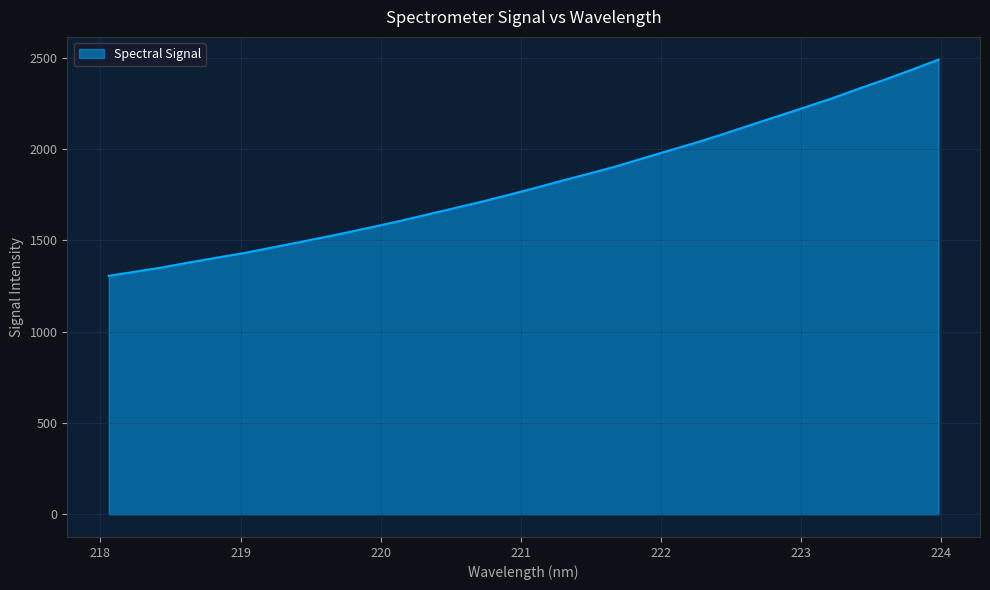

What is the minimum value shown in the chart?

1306.3